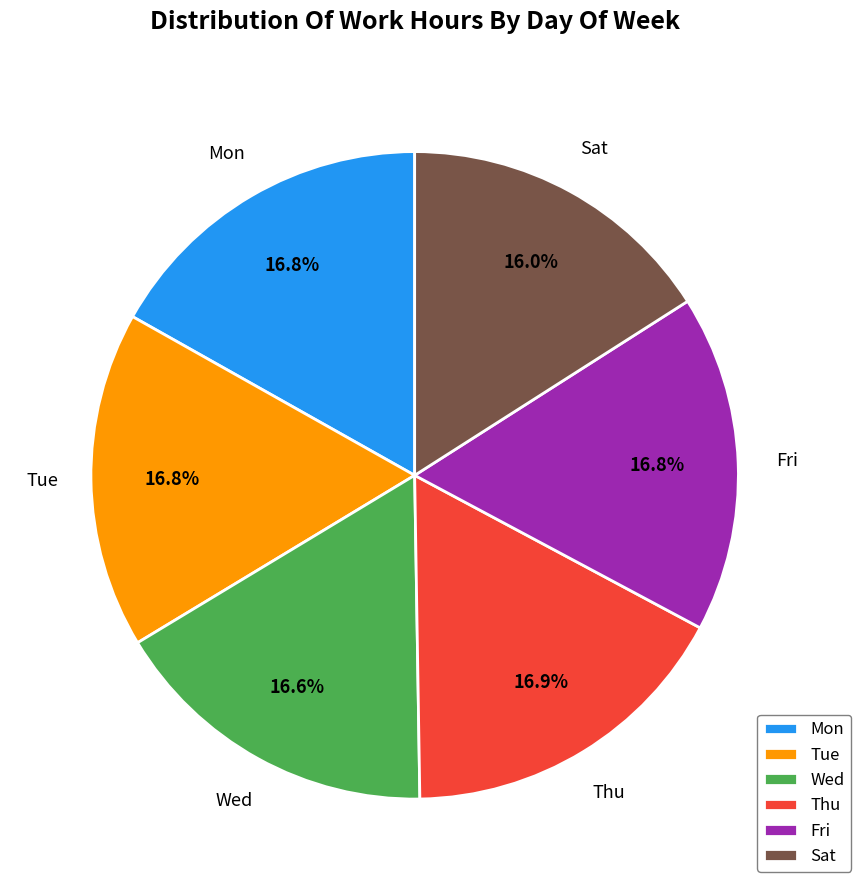

What percentage is the Fri slice, to the nearest percent?

17%